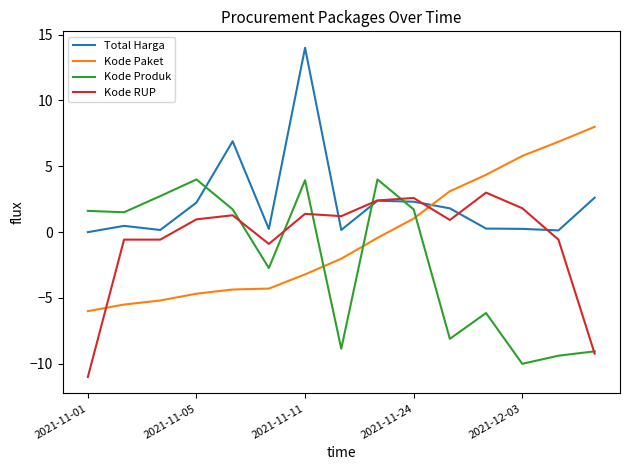

What is the lowest value of the Kode Paket series?

-6.0